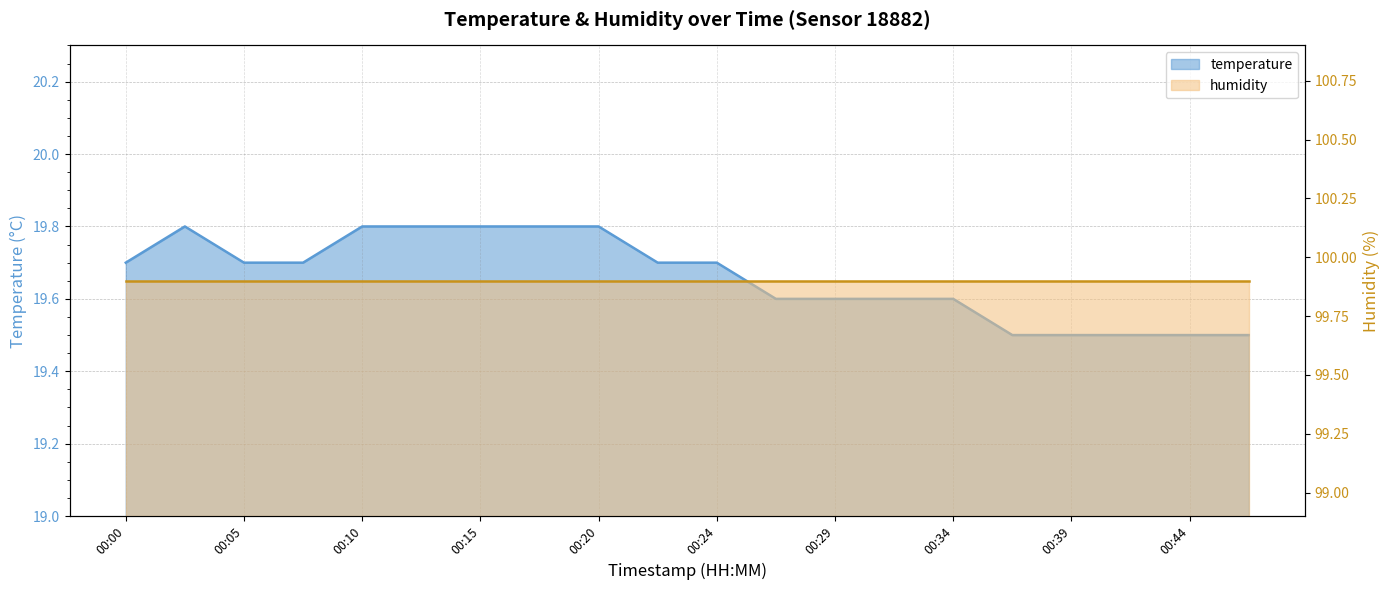

List the labels in order of value, largest first.

00:02, 00:10, 00:12, 00:15, 00:17, 00:20, 00:00, 00:05, 00:07, 00:22, 00:24, 00:27, 00:29, 00:32, 00:34, 00:37, 00:39, 00:42, 00:44, 00:47